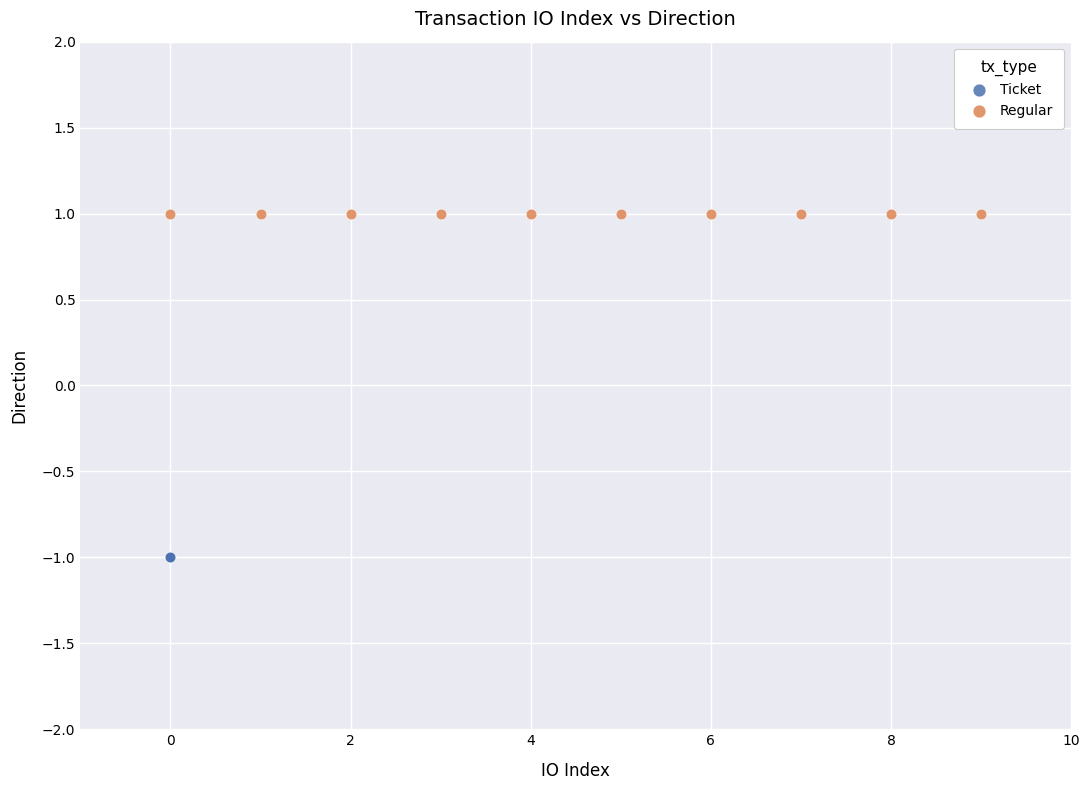

Which series reaches the maximum Y coordinate?

Regular